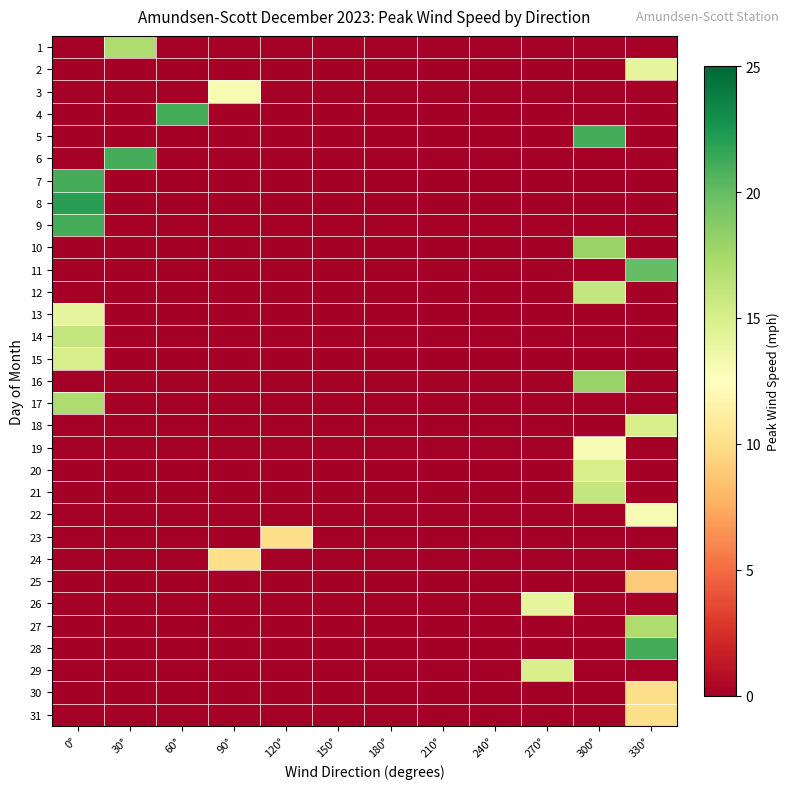

Rank the series by their maximum value, from lowest to highest.

25, 23, 24, 30, 31, 3, 19, 22, 2, 13, 26, 15, 18, 20, 29, 12, 14, 21, 1, 17, 27, 10, 16, 11, 4, 5, 6, 7, 9, 28, 8